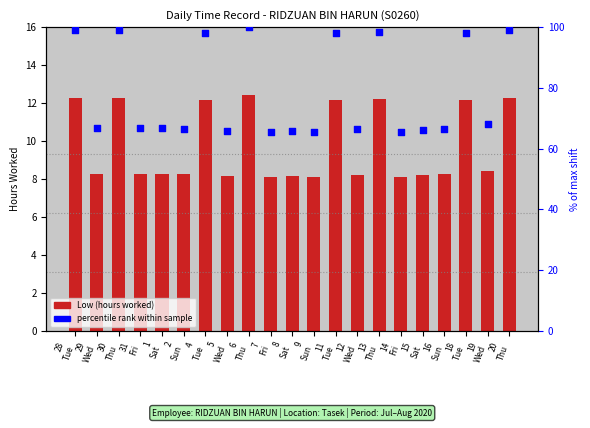

Which series reaches the maximum Y coordinate?

percentile rank within sample